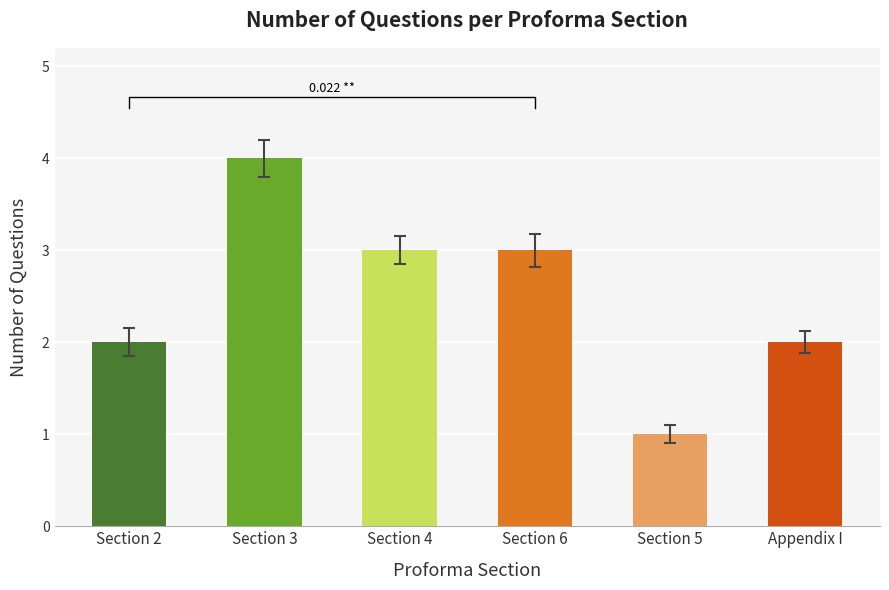

Does the chart contain stacked bars?

No